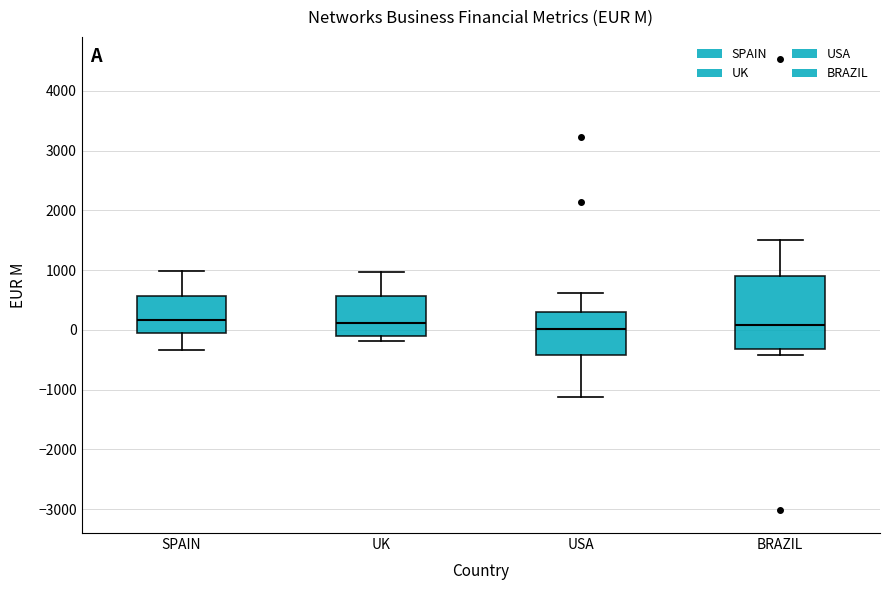

Reading left to right, transcribe this box plot: for each box, give where its median line is, the range the box spans, and where its two whiskers end, as read against the y-axis. The values are not printed on the chart, so give them approximately, as read against the axis.

SPAIN: median 200, box -100 to 600, whiskers -300 to 1000
UK: median 100, box -100 to 600, whiskers -200 to 1000
USA: median 0, box -400 to 300, whiskers -1100 to 600
BRAZIL: median 100, box -300 to 900, whiskers -400 to 1500